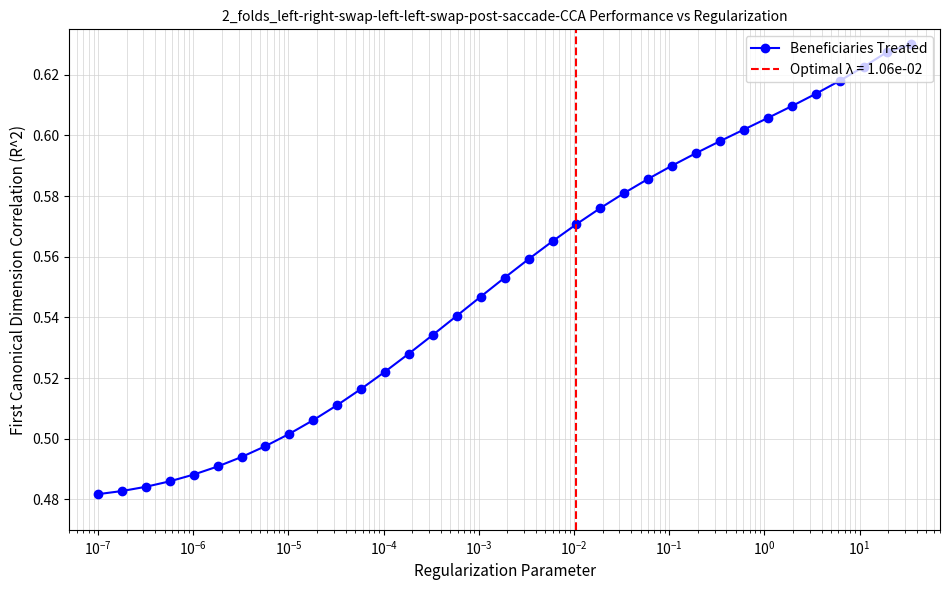

The value at $\mathdefault{10^{-1}}$ is 0.8. True or false?

False